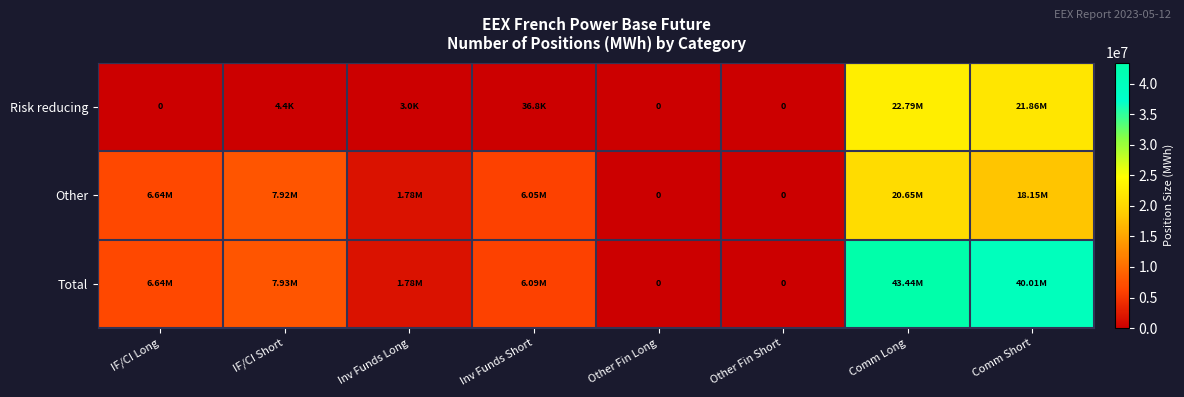

At which label does Risk reducing first exceed 4366?

Inv Funds Short